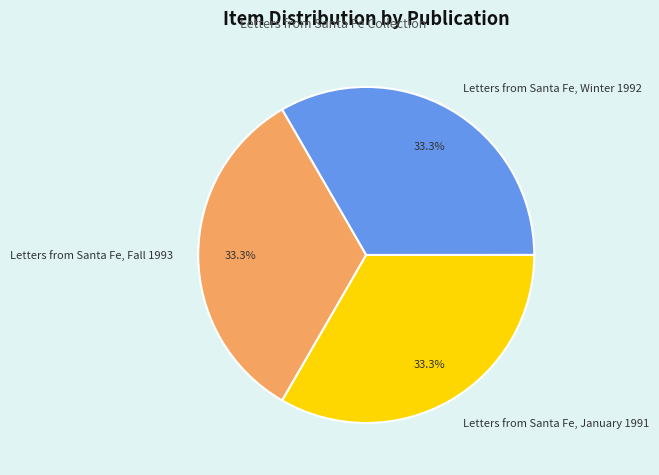

What is the ratio of the value at Letters from Santa Fe, Winter 1992 to the value at Letters from Santa Fe, January 1991?

1.0